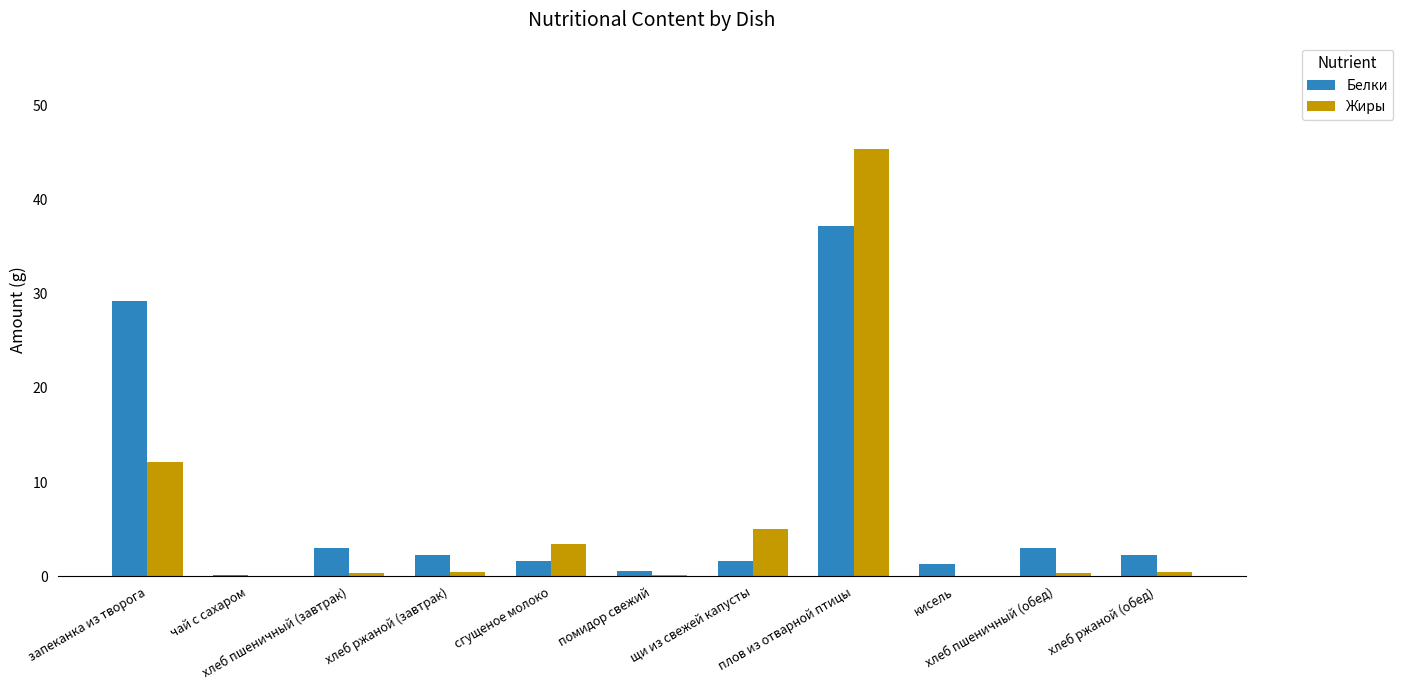

What is the greatest value displayed?

45.3